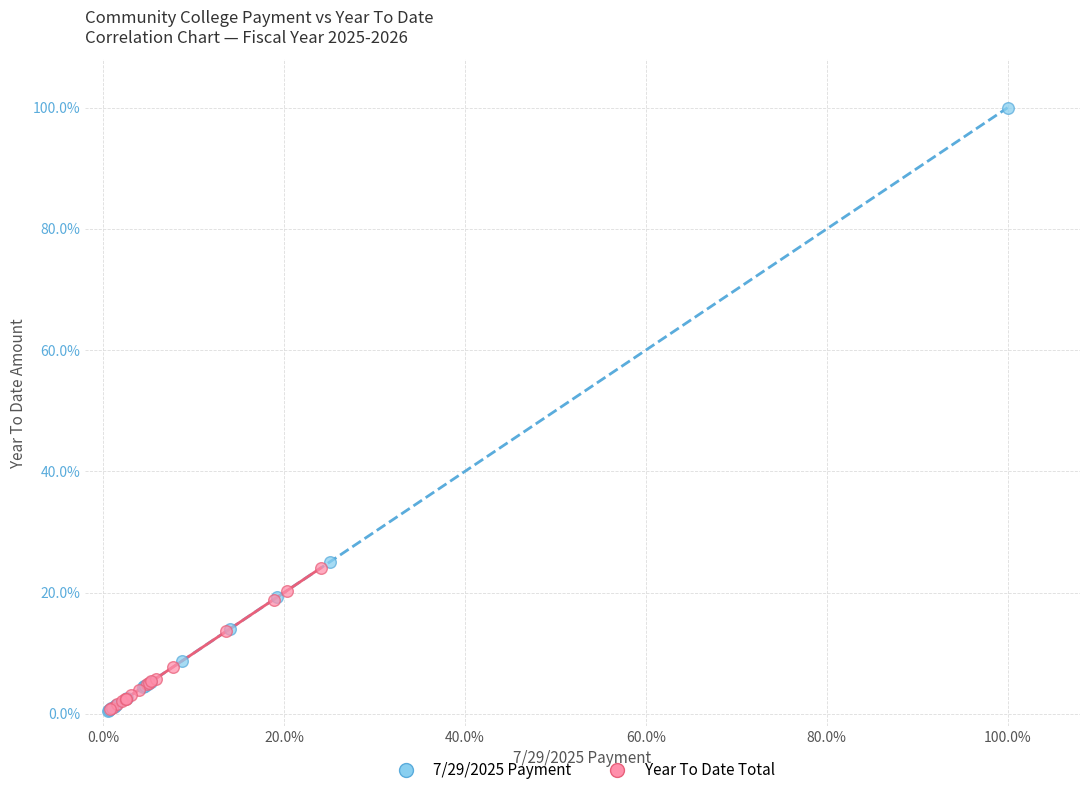

Which series contains the highest Y value?

7/29/2025 Payment